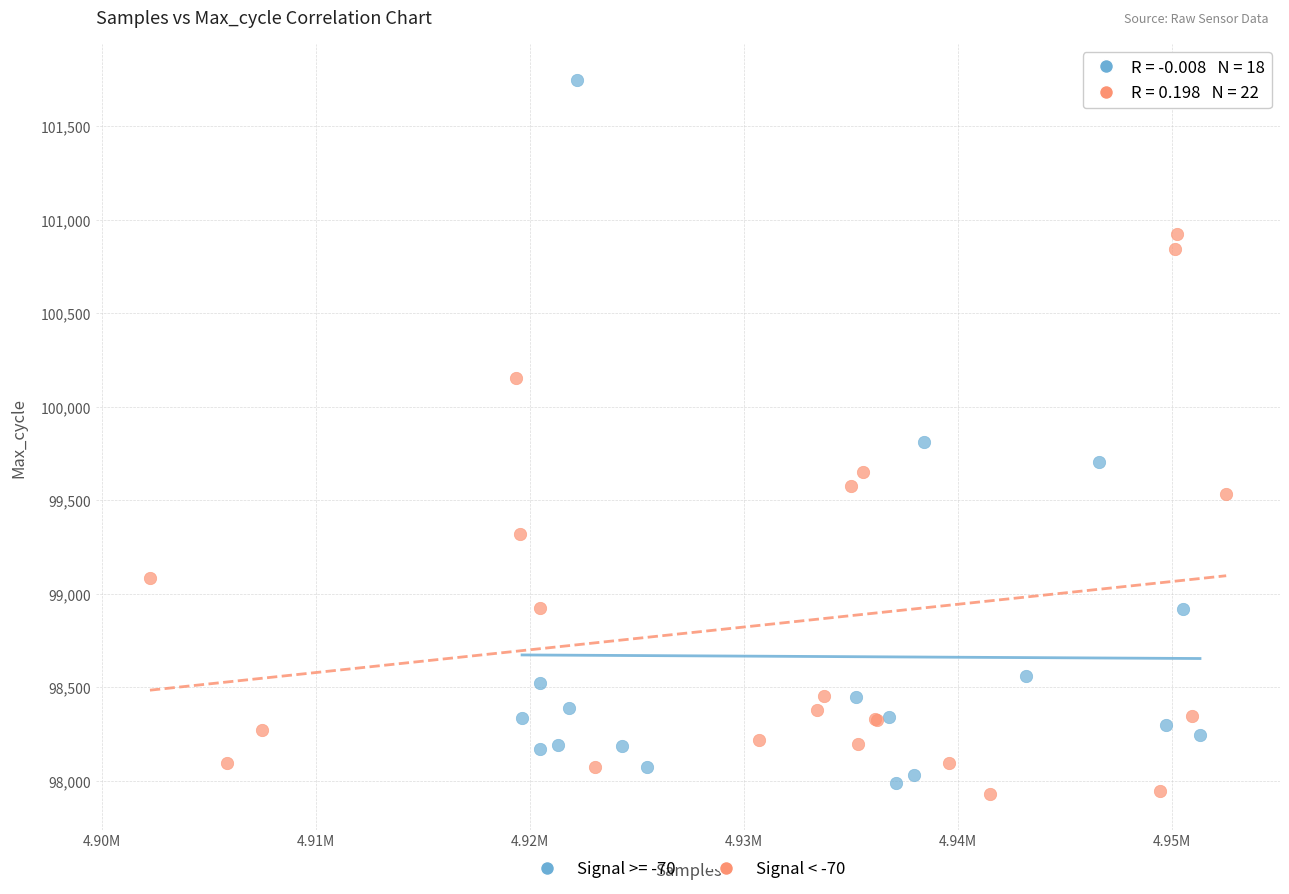

Which series has the largest Y range (max minus min)?

Signal >= -70